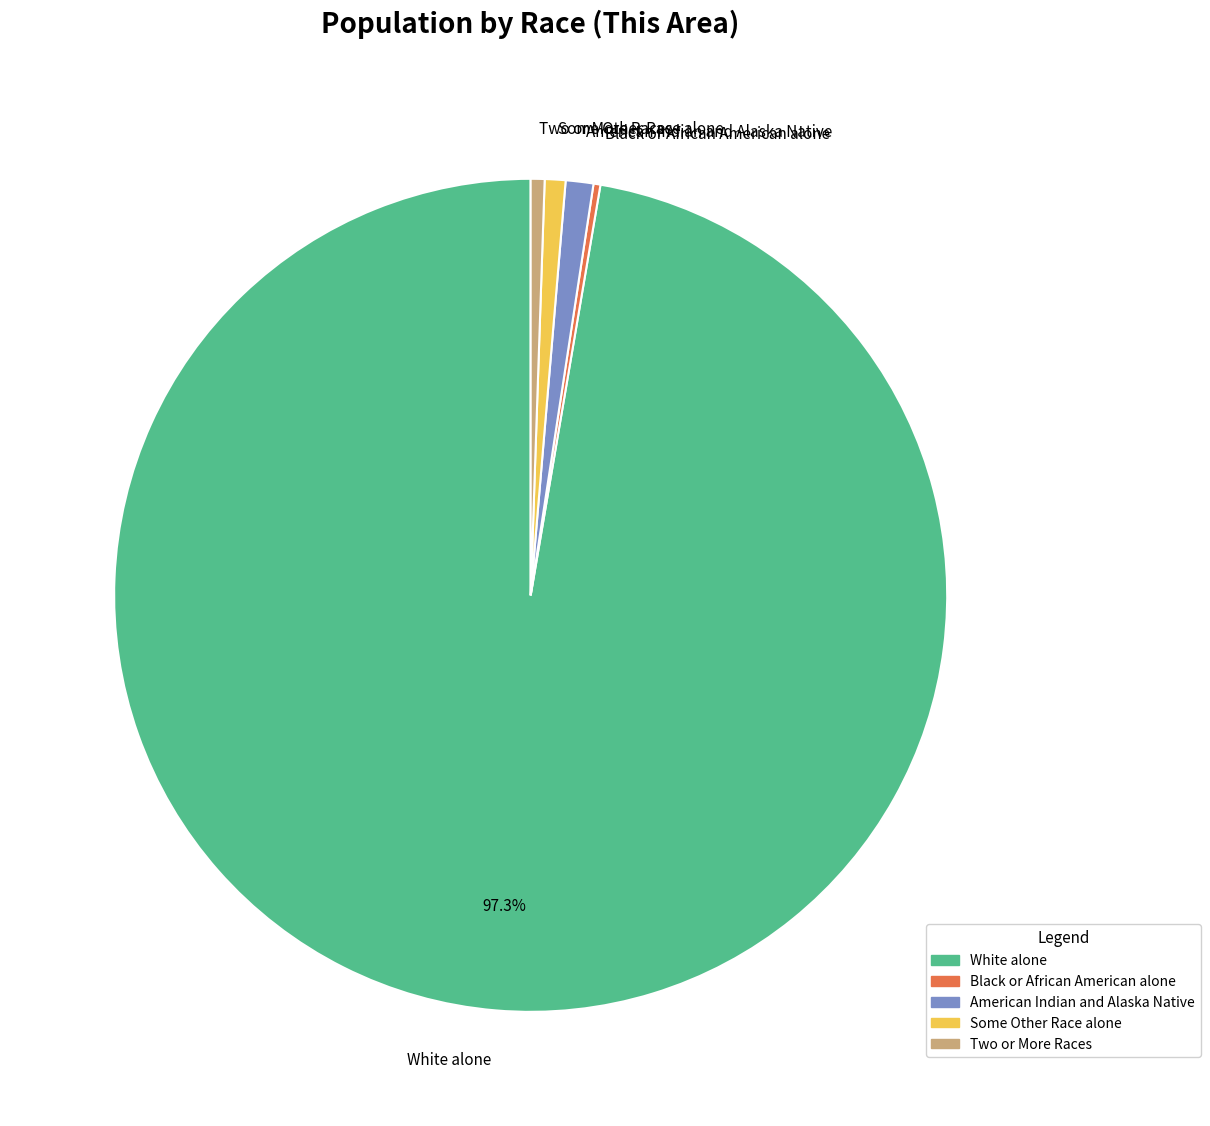

Is White alone the majority of the pie?

Yes